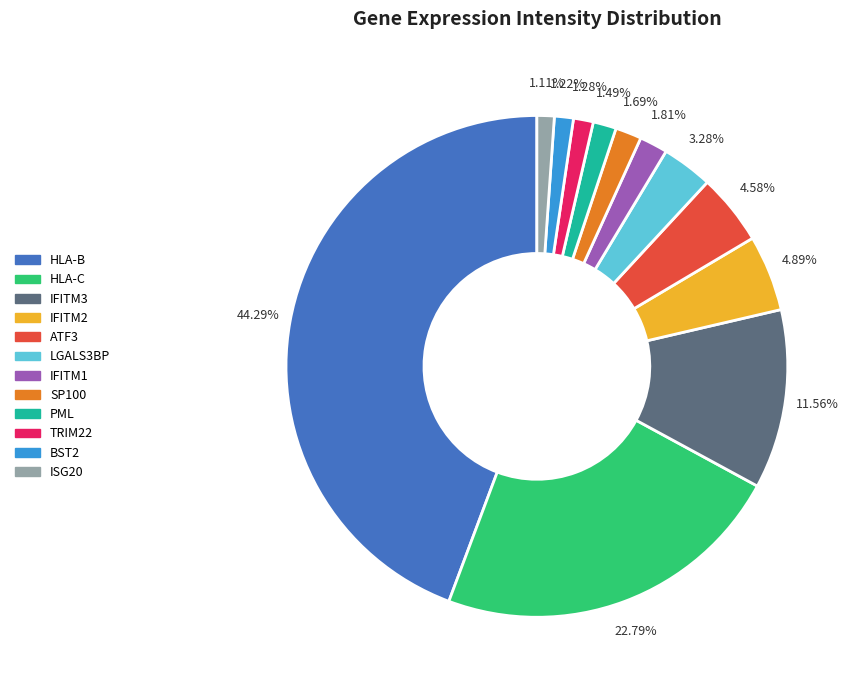

Does LGALS3BP represent more than half of the total?

No